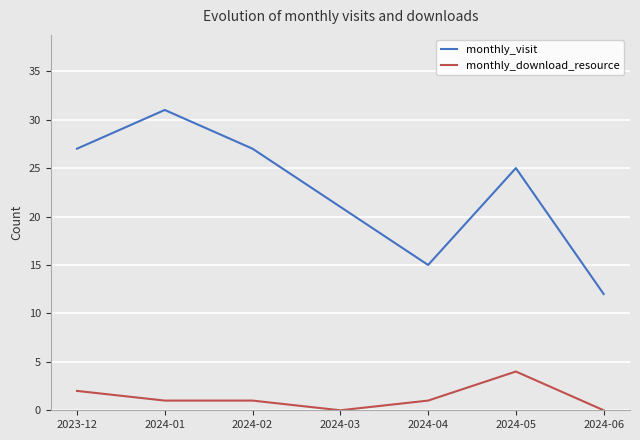

Is it true that monthly_download_resource equals 1 at 2024-04?

True